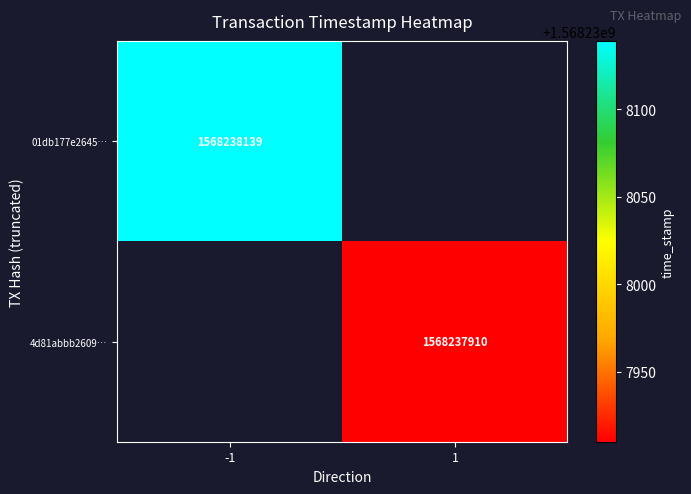

Reading left to right, extract all data points from this chart.

01db177e2645d48a654ac91061fb75bc7ecfbe7: direction=-1	time_stamp=1568238139
4d81abbb2609cafdf07a97357aed9d685630e7f: direction=1	time_stamp=1568237910